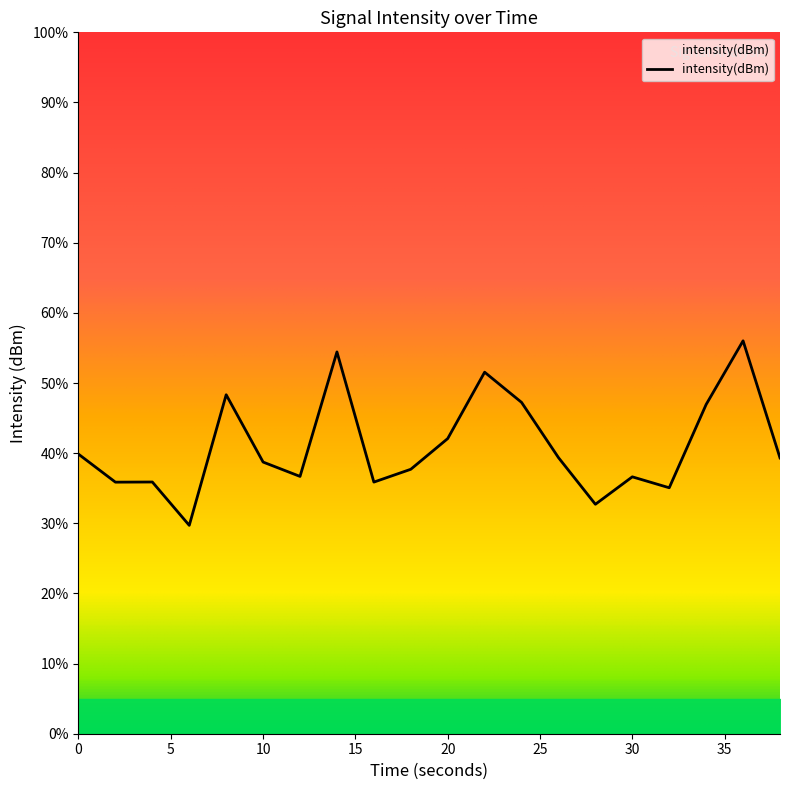

What is the maximum value shown in the chart?

56.0